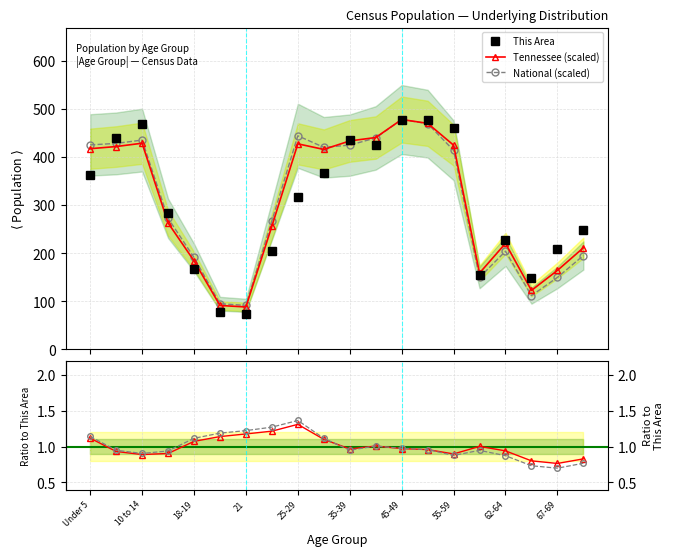

How many data points in National (scaled) are above 413?

10